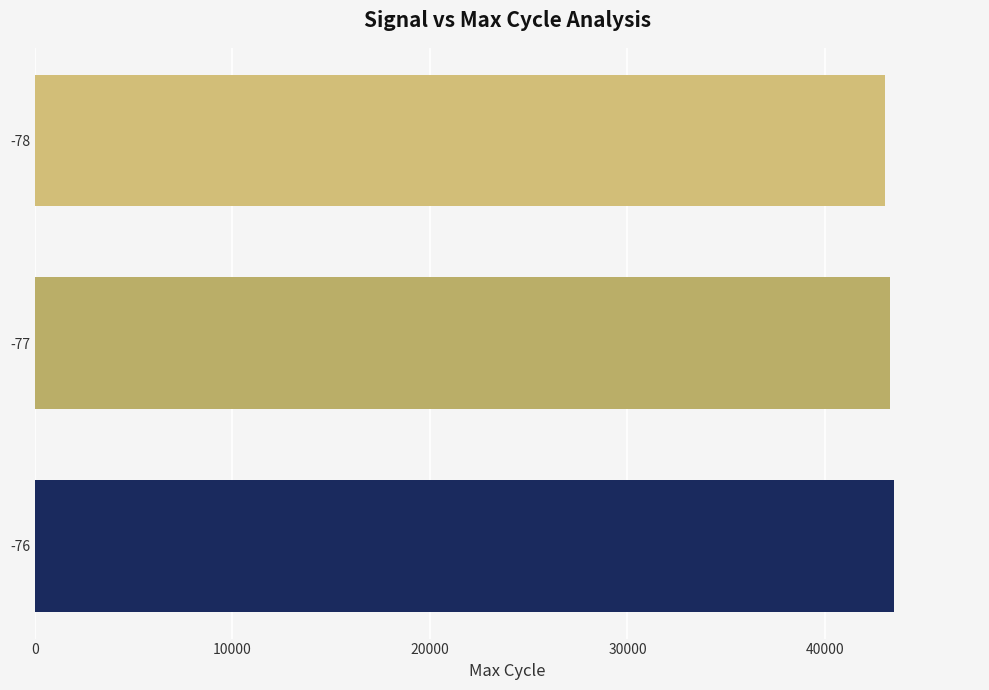

Reading bottom to top, what are all the values shown in this chart?

43498.5	43282.3	43029.3